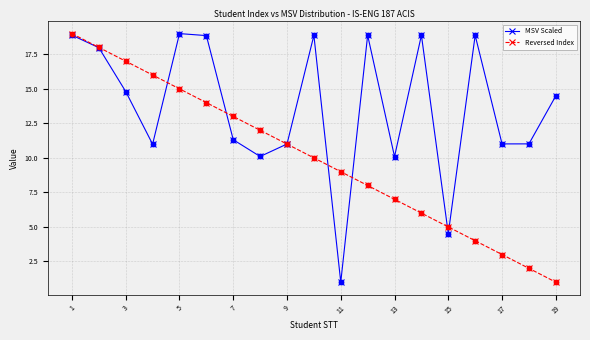

What are all the series names shown in the legend?

MSV Scaled, Reversed Index